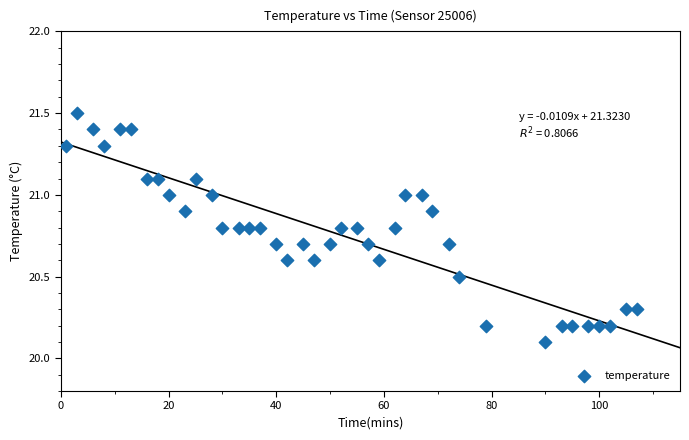

What is the range of X values (max minus min)?

106.0